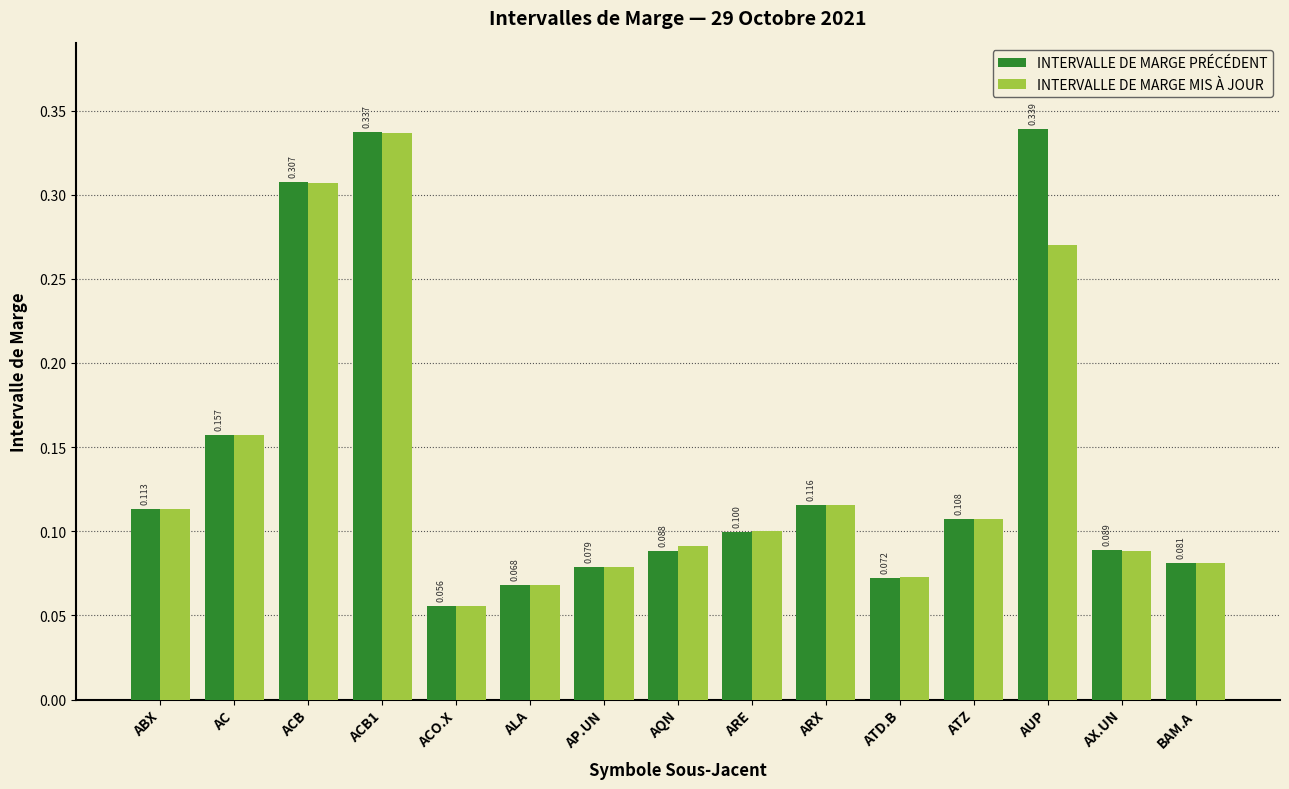

What value does the INTERVALLE DE MARGE MIS À JOUR series have at AP.UN?

0.1